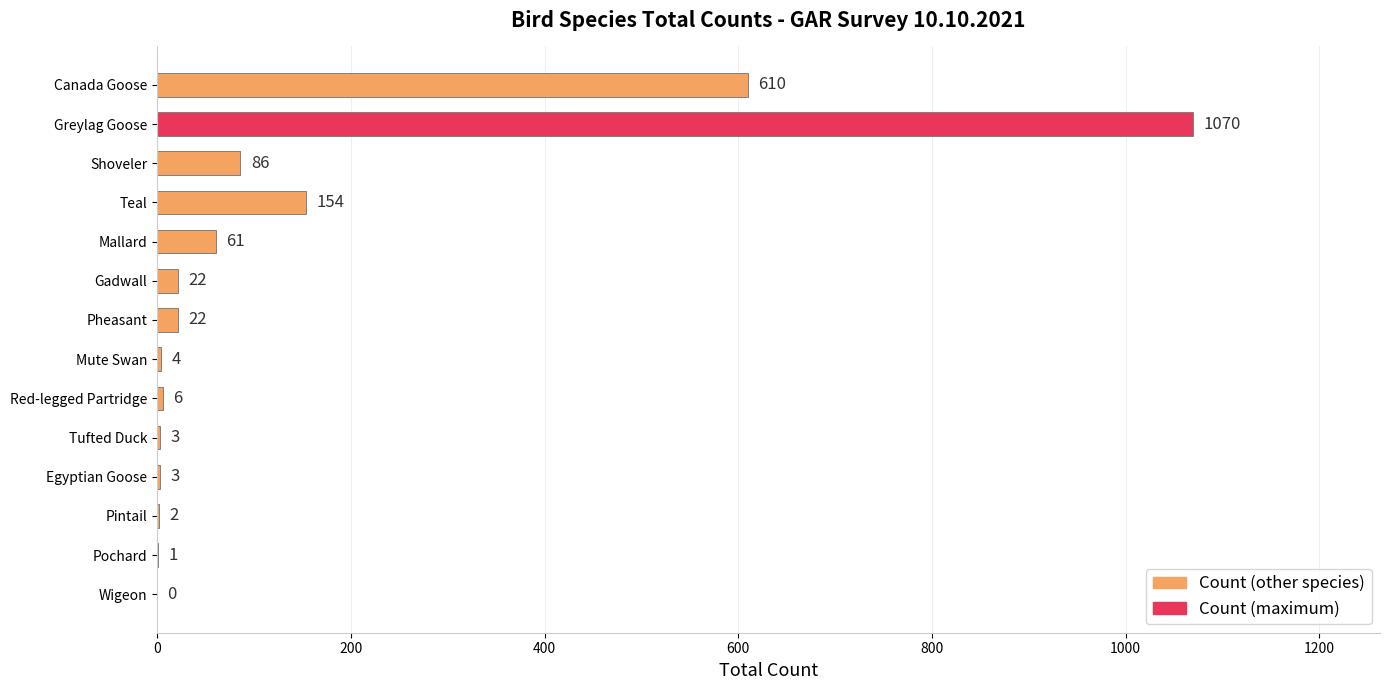

What is the sum of the values at Shoveler and Canada Goose?

696